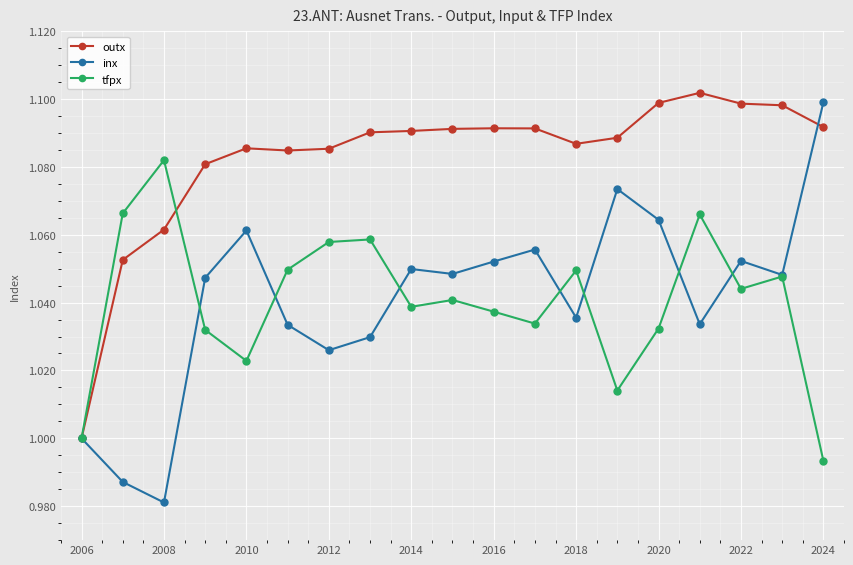

How many data points does each series have?

19